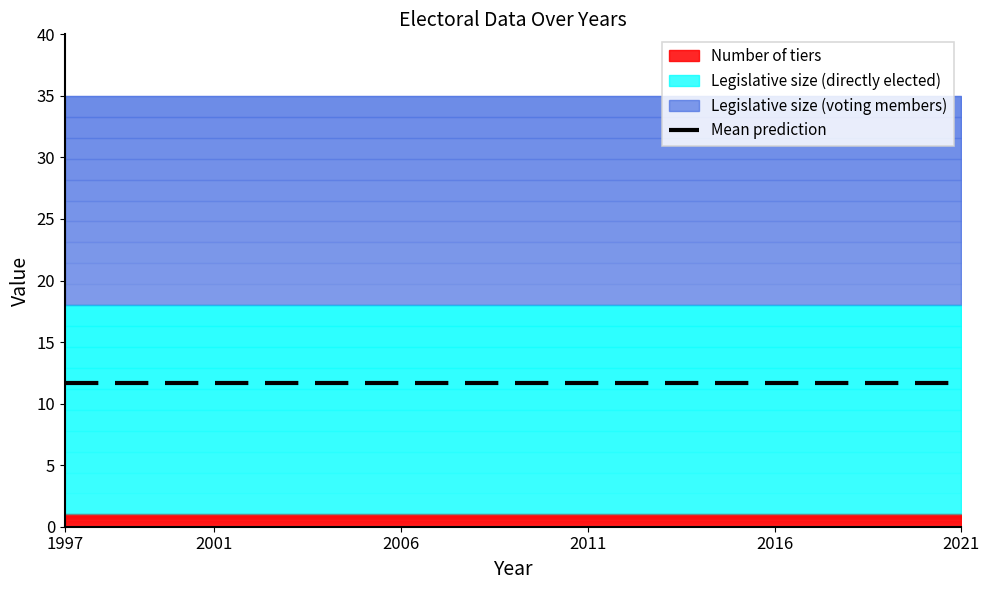

Which has a higher value, 2011 or 2021?

2011